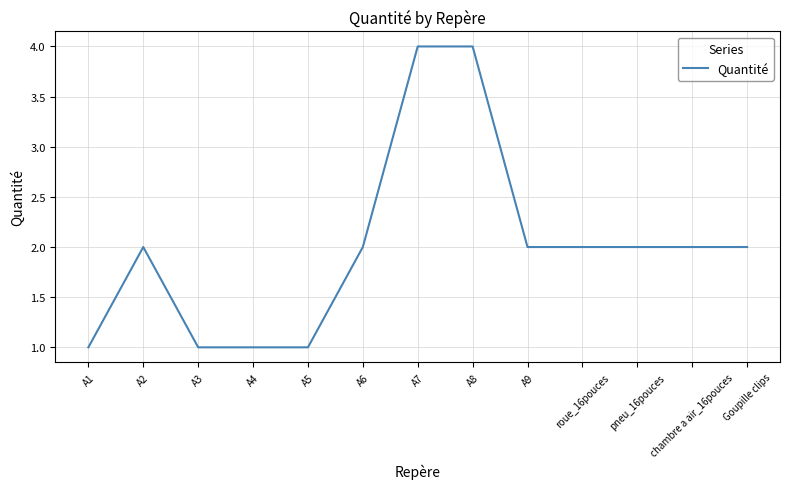

What is the difference between the values at A7 and Goupille clips?

2